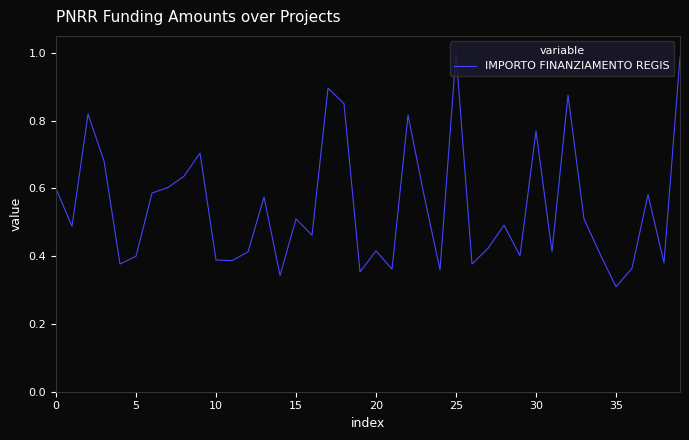

How many points are lower than both their immediate neighbors (excluding endpoints)?

13